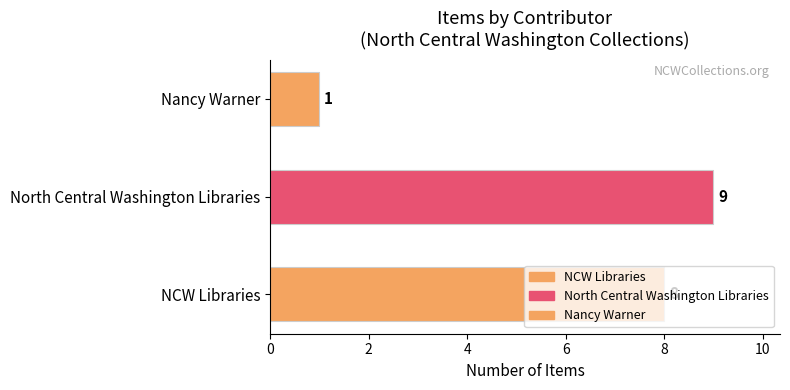

What is the approximate value at North Central Washington Libraries?

9